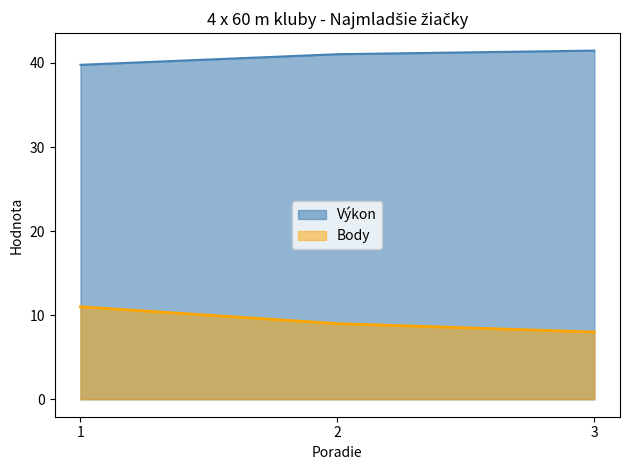

Reading left to right, extract all data points from this chart.

Výkon: 39.8	41.0	41.5
Body: 11.0	9.0	8.0